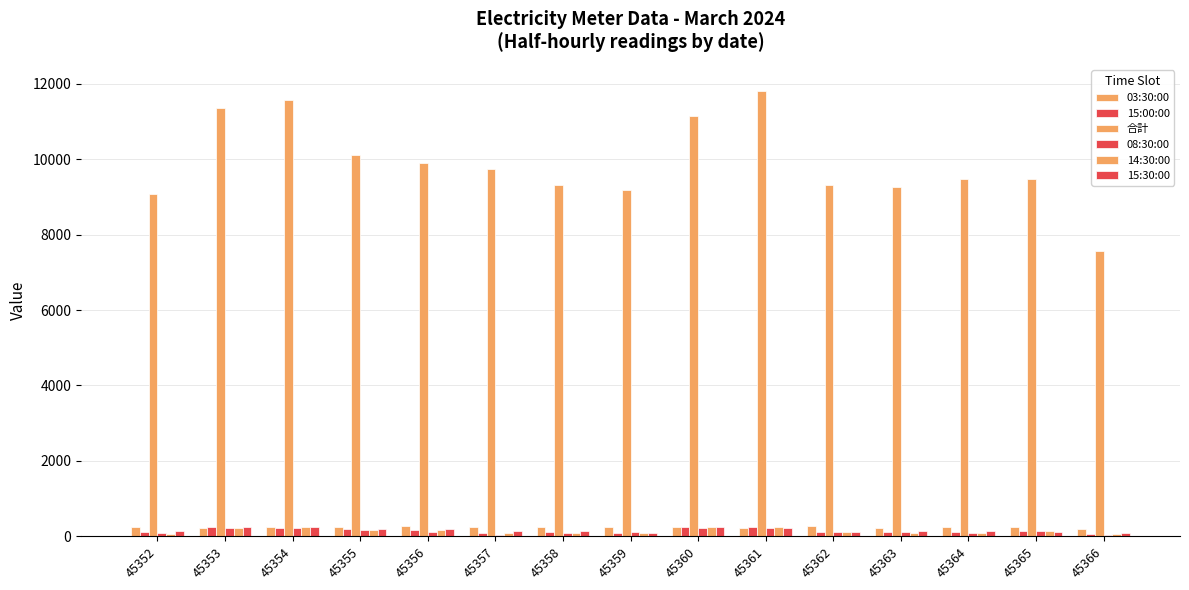

Where is 03:30:00 nearest to the value 230?

45353